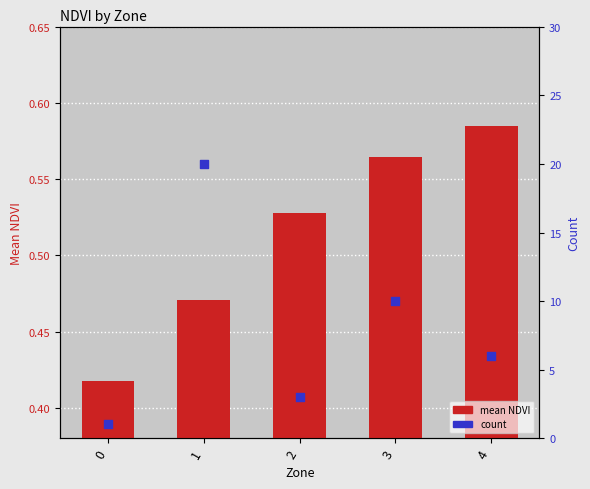

What are all the series names shown in the legend?

mean NDVI, count